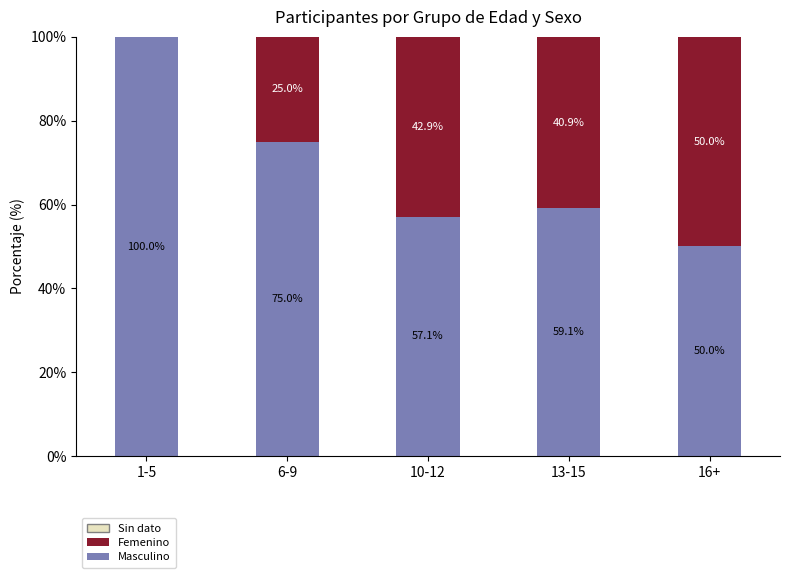

What is the total value across all series at 6-9?

100.0